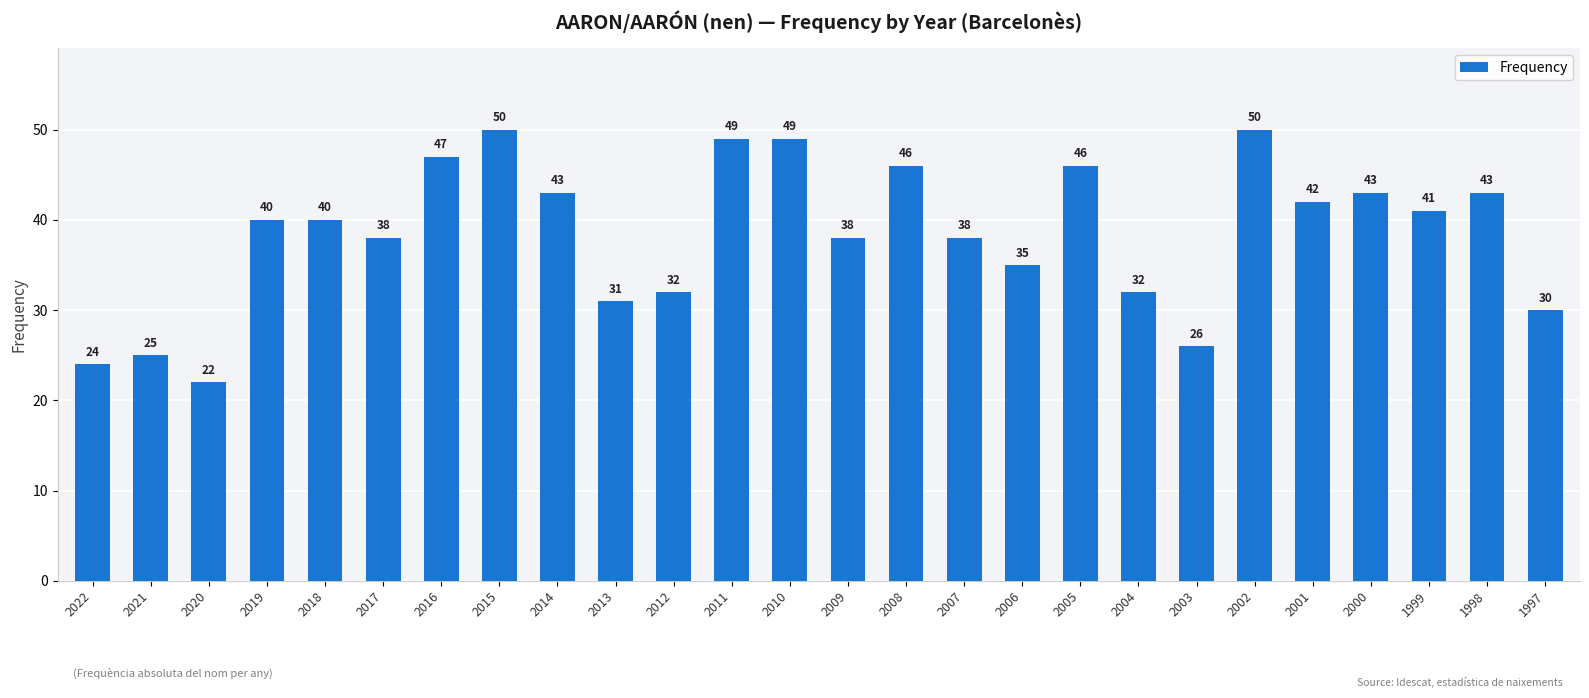

What is the ratio of the value at 2005 to the value at 2010?

0.9